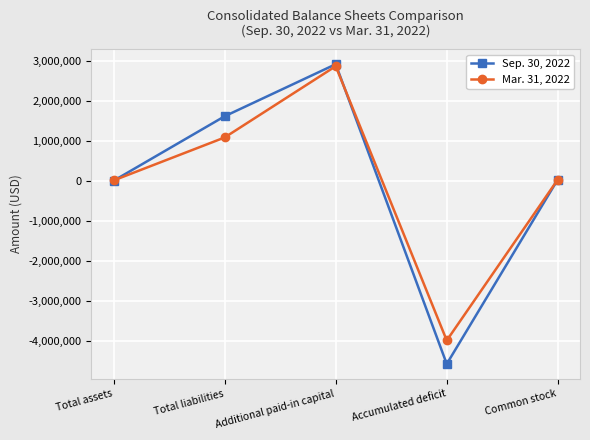

What are all the series names shown in the legend?

Sep. 30, 2022, Mar. 31, 2022